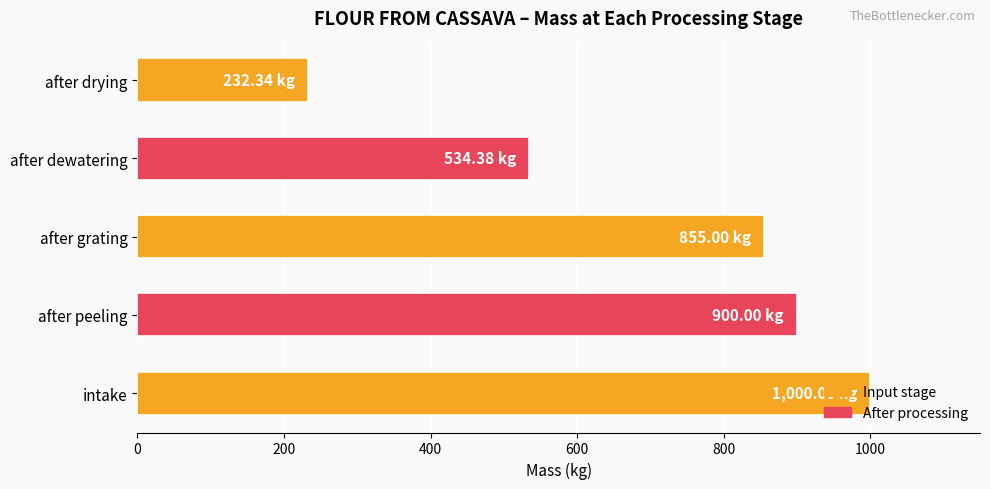

What is the difference between the maximum and minimum values?

767.7